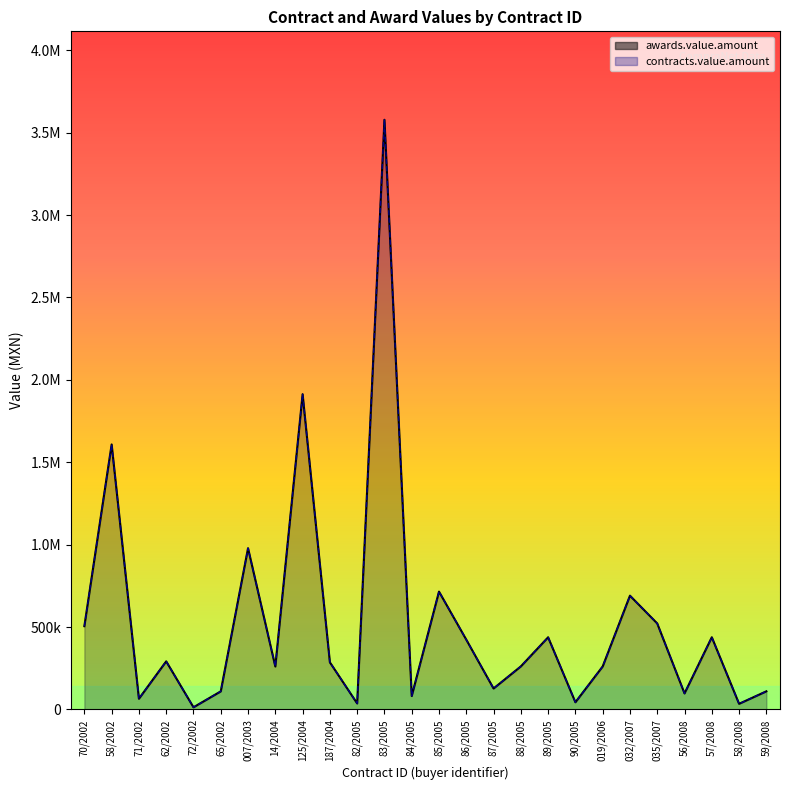

At which category does contracts.value.amount reach its first local valley?

71/2002